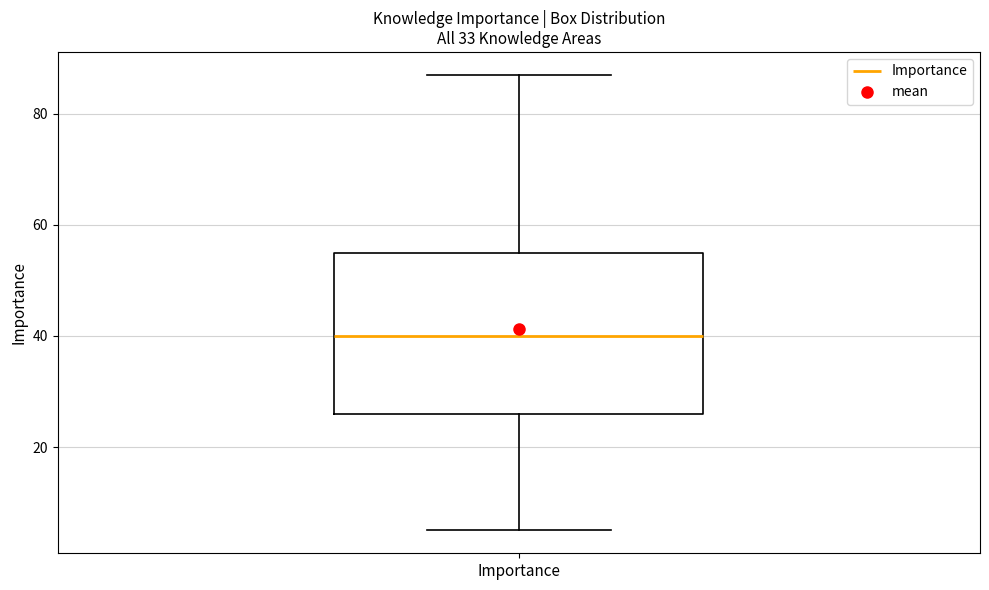

Where is the lower edge of the box for Importance on the y-axis? The values are not printed on the chart, so give them approximately, as read against the axis.

26